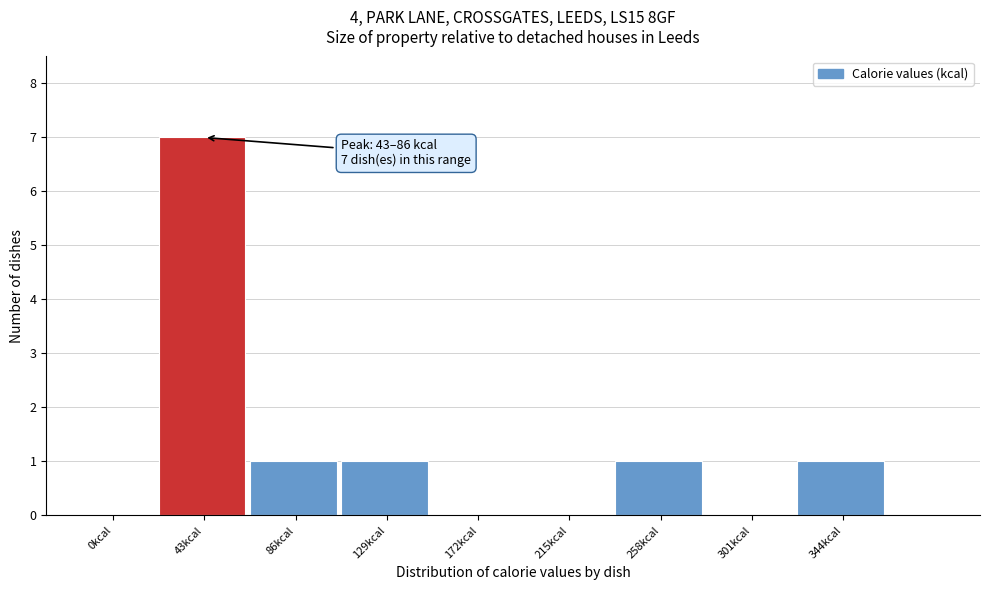

Reading right to left, what are all the values shown in this chart?

344kcal=1	301kcal=0	258kcal=1	215kcal=0	172kcal=0	129kcal=1	86kcal=1	43kcal=7	0kcal=0